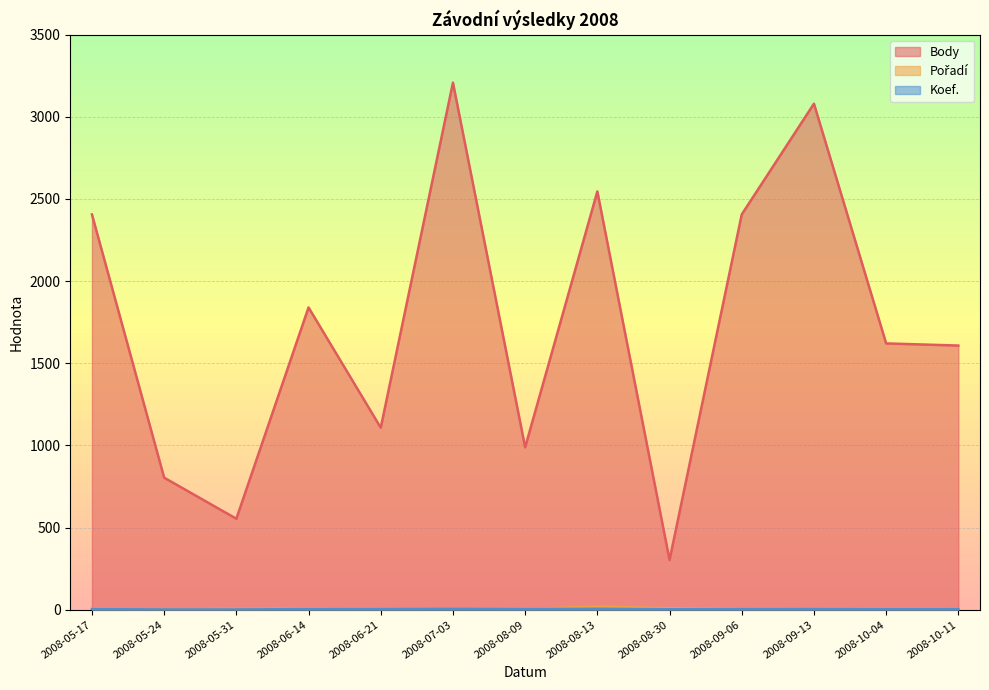

True or false: Body and Pořadí cross at least once.

False